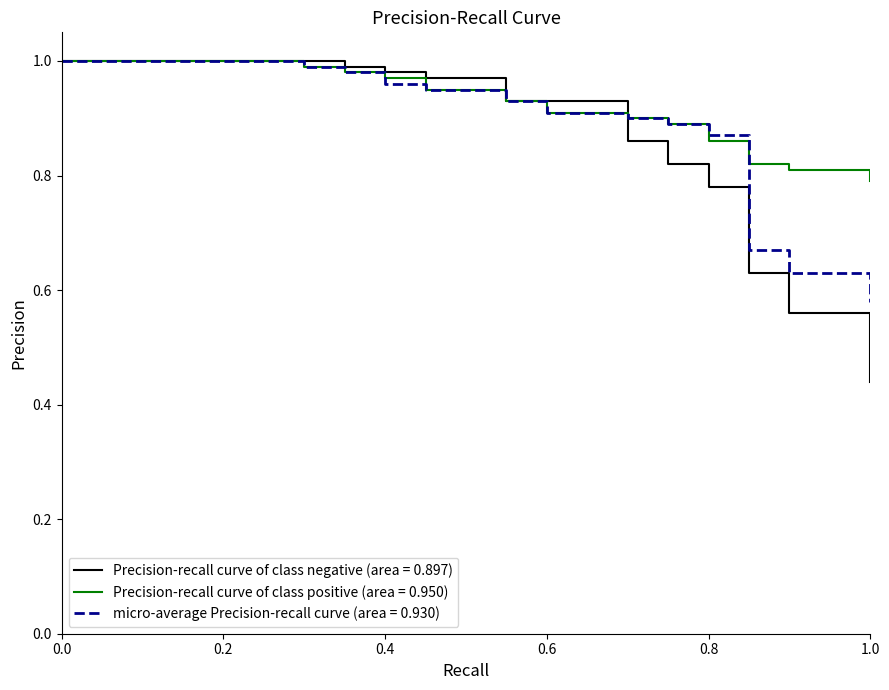

Rank the series by their average value, from highest to lowest.

Precision-recall curve of class positive (area = 0.950), micro-average Precision-recall curve (area = 0.930), Precision-recall curve of class negative (area = 0.897)